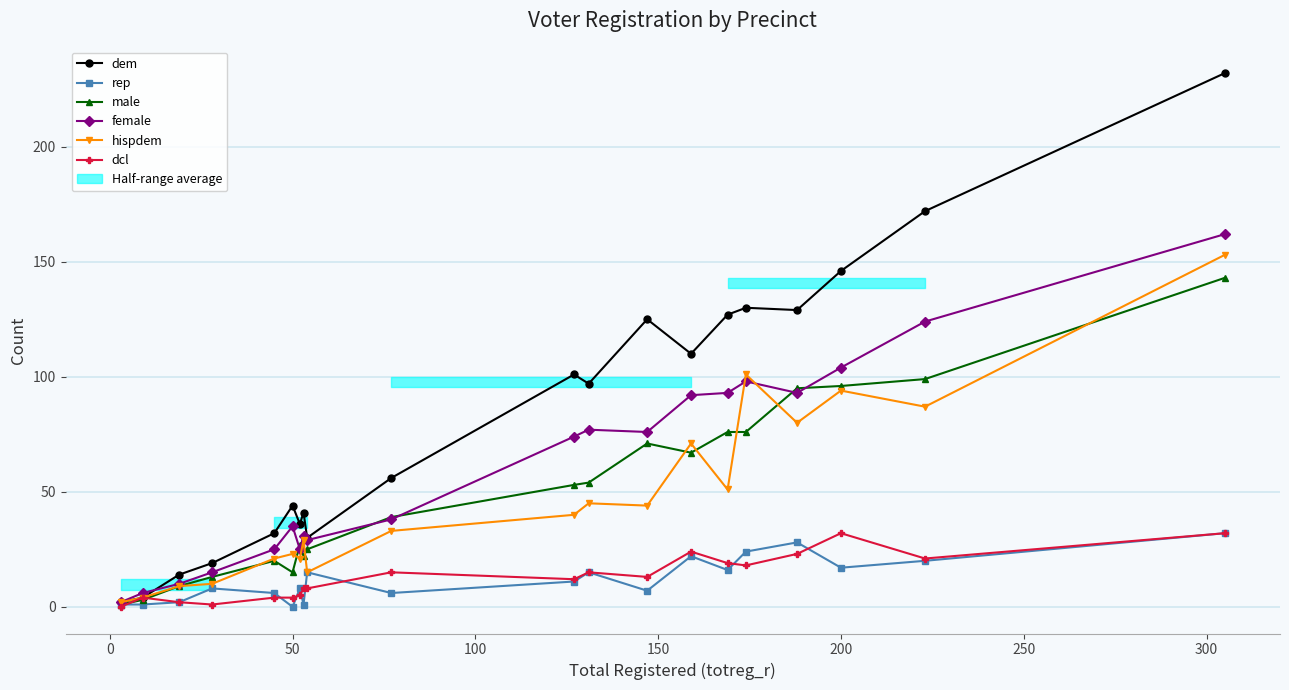

How many interior local peaks does the female series have?

4